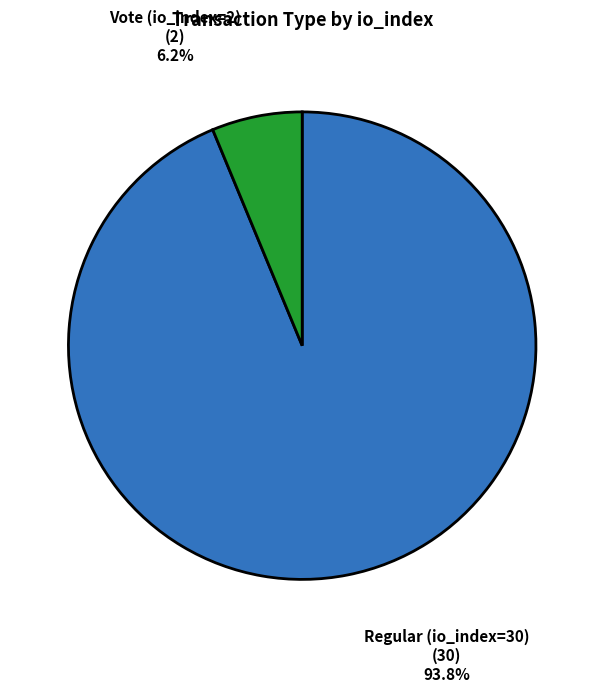

Does any single category account for the majority?

Yes